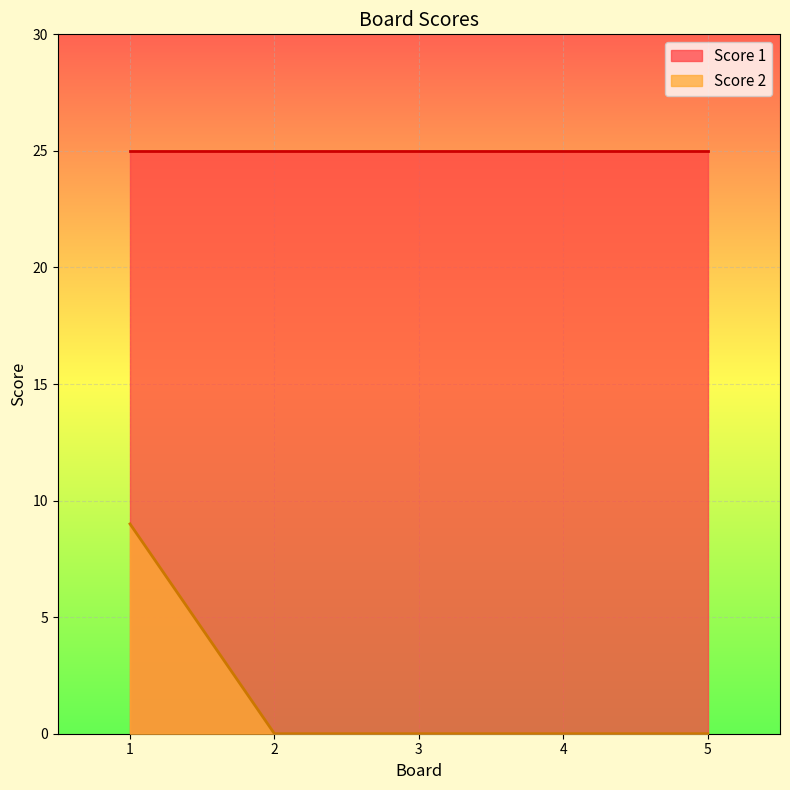

How many lines are shown in the chart?

2